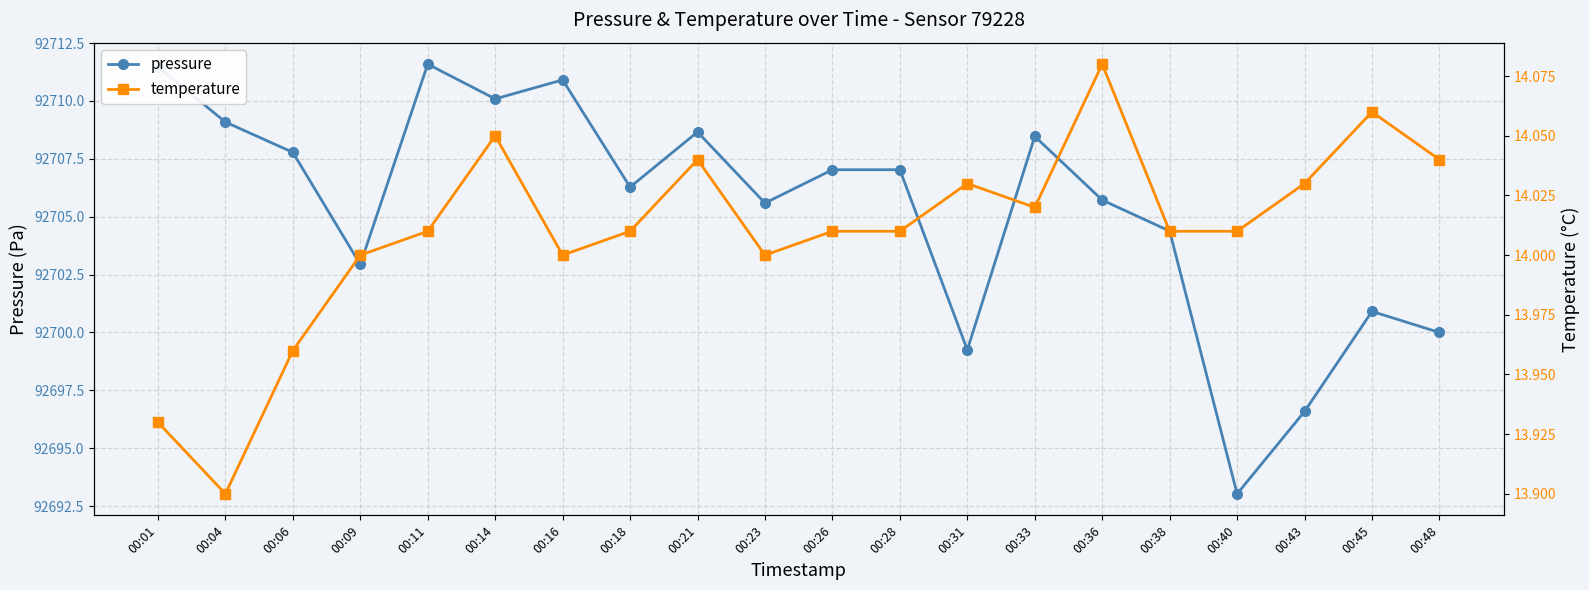

What is the total value across all series at 00:33?

92722.5